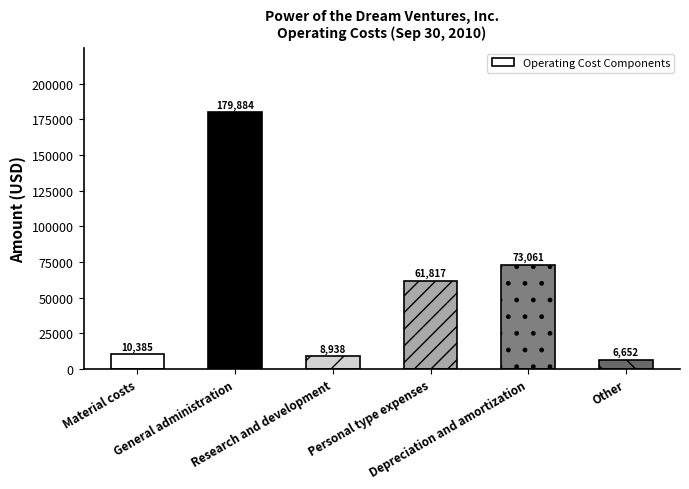

What is the label of the 4th bar from the left?

Personal type expenses